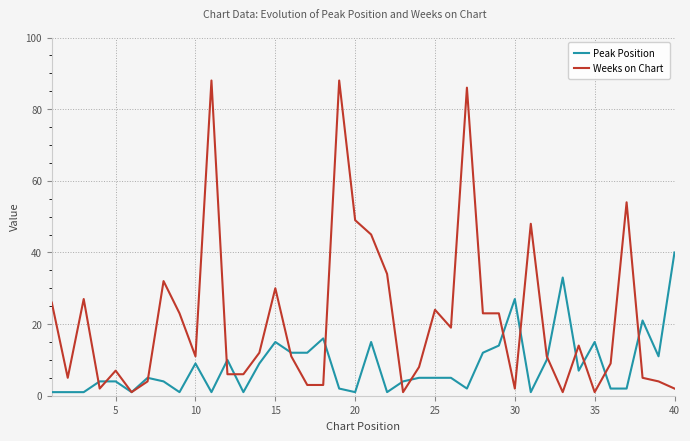

Which series has the largest total across all categories?

Weeks on Chart